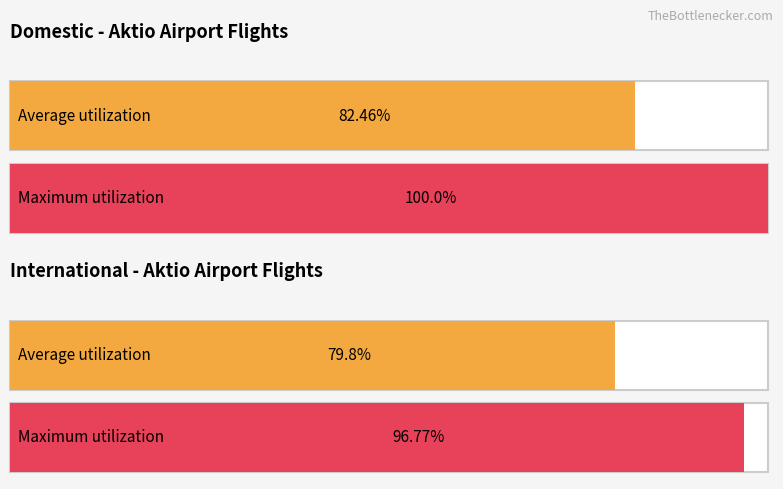

Rank the series by their average value, from lowest to highest.

International Flights (ARR+DEP), Domestic Flights (ARR+DEP)